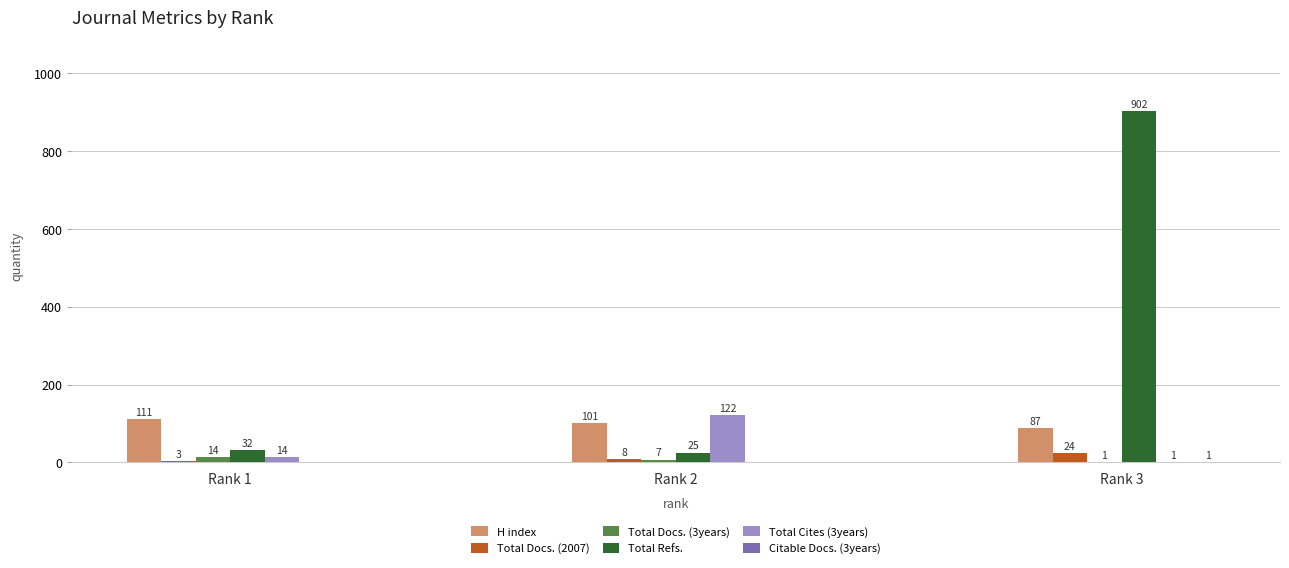

The Total Refs. series shows 344 at Rank 3. True or false?

False